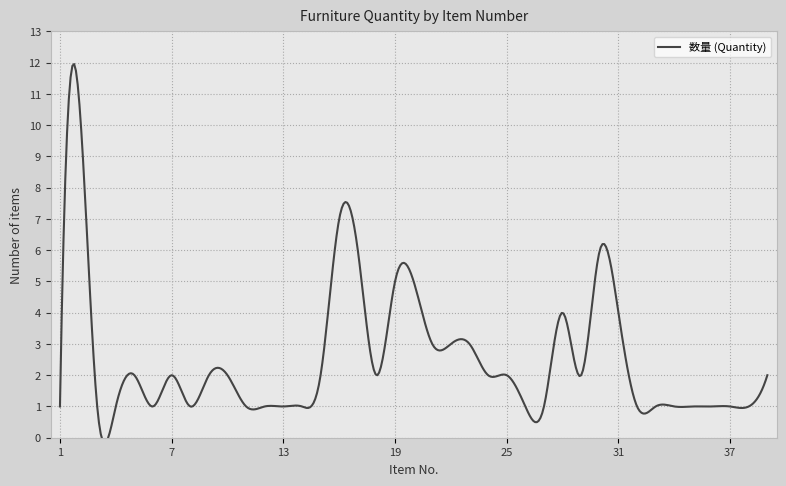

What is the change in value from 23 to 24?

-1